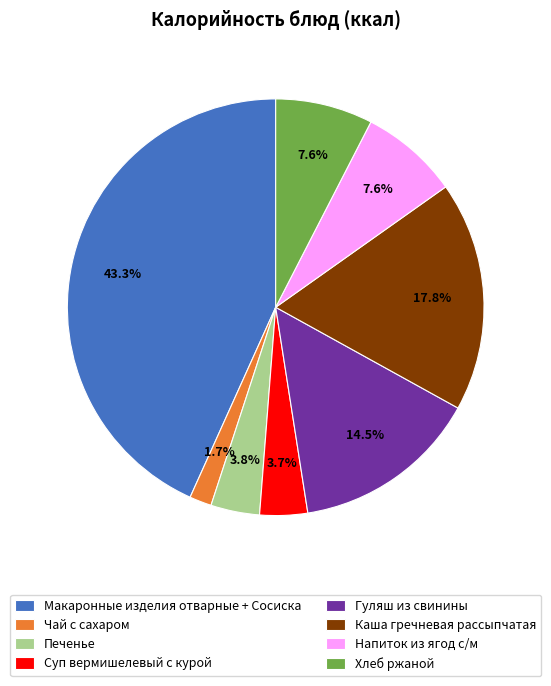

Does any single category account for the majority?

No